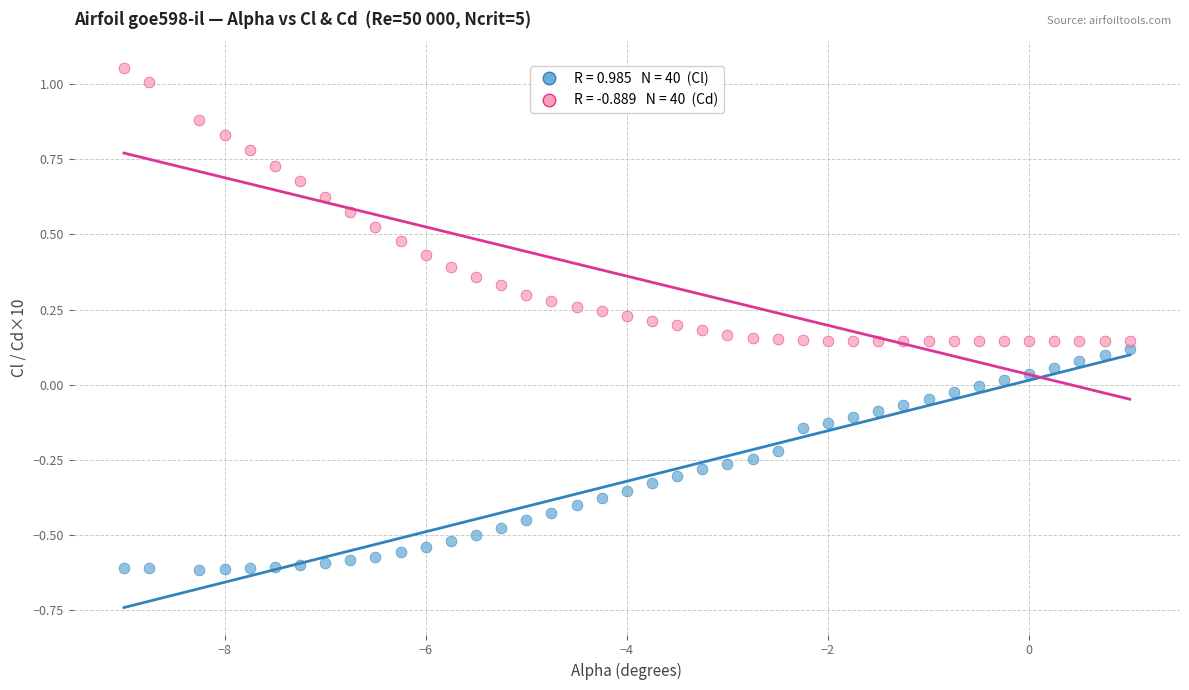

Across all data points, what is the range of X values (max minus min)?

10.0